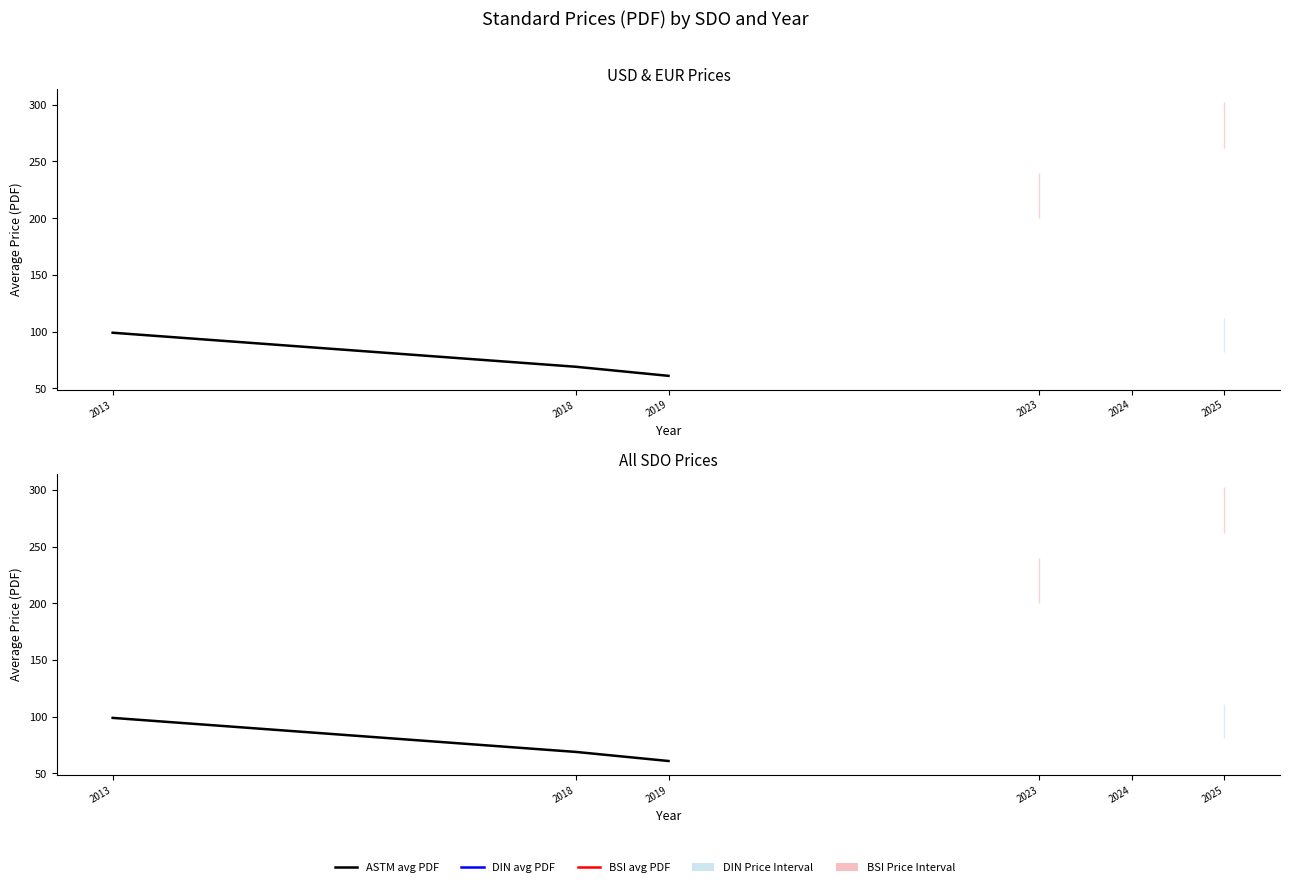

Which category has the lowest value in the ASTM avg PDF series?

2019